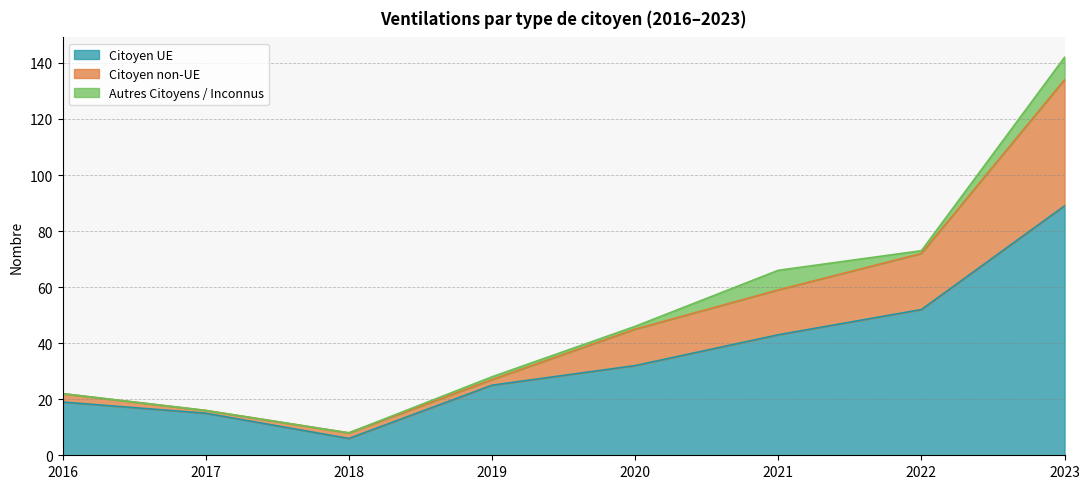

The Citoyen UE series shows 32 at 2020. True or false?

True